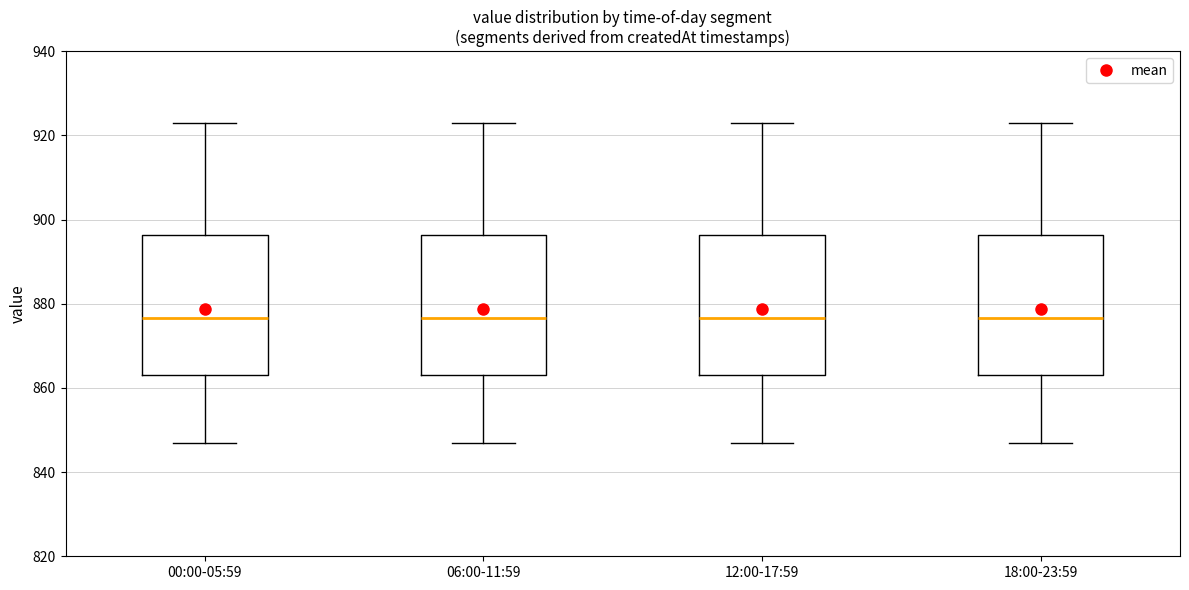

Reading left to right, read every box against the y-axis: the position of its median line, the range the box covers, and the ends of its whiskers. The values are not printed on the chart, so give them approximately, as read against the axis.

00:00-05:59: median 876, box 864 to 896, whiskers 848 to 924
06:00-11:59: median 876, box 864 to 896, whiskers 848 to 924
12:00-17:59: median 876, box 864 to 896, whiskers 848 to 924
18:00-23:59: median 876, box 864 to 896, whiskers 848 to 924